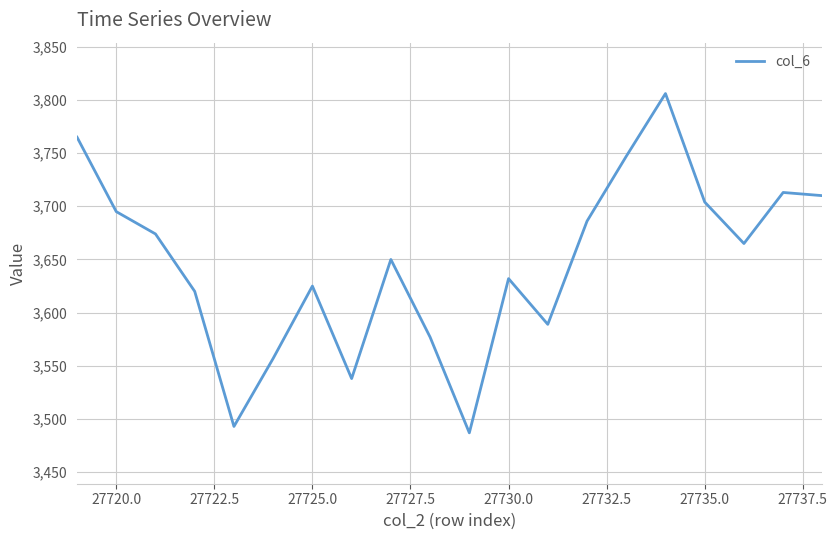

Reading left to right, transcribe all the data shown in this chart.

3765	3695	3674	3620	3493	3557	3625	3538	3650	3577	3487	3632	3589	3686	3747	3806	3704	3665	3713	3710